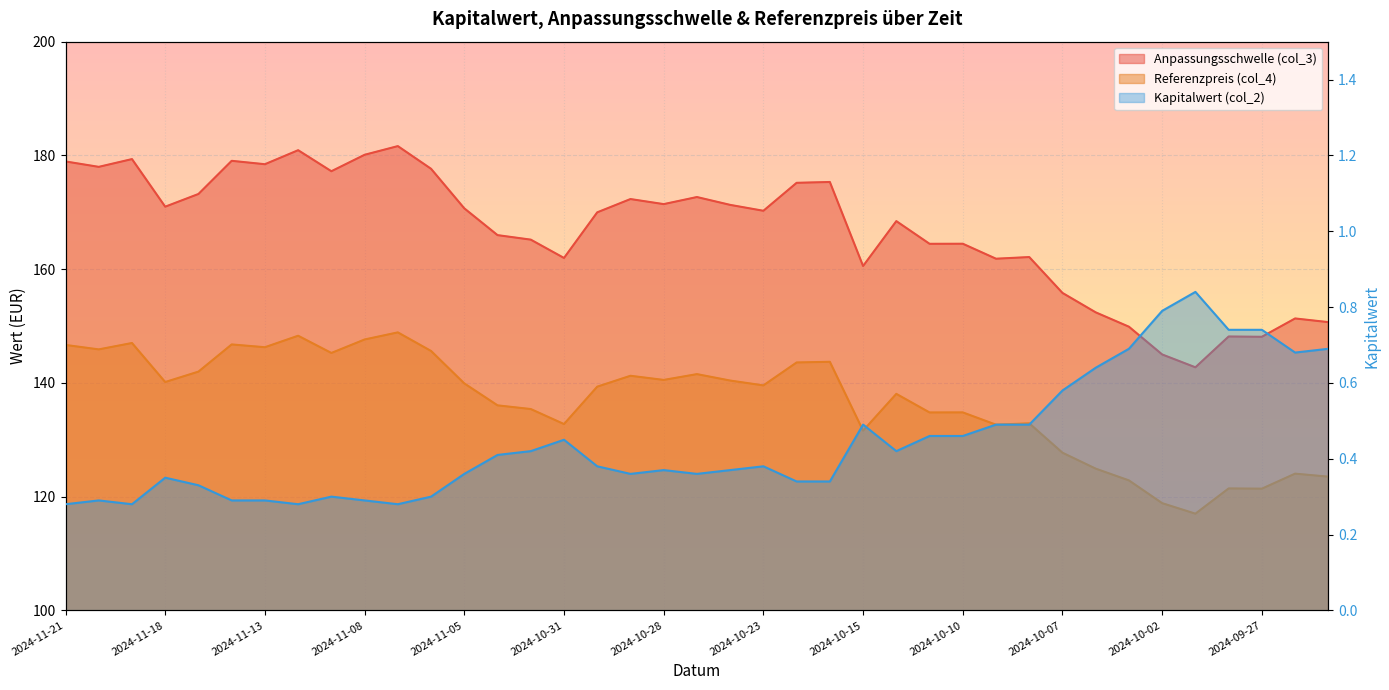

Is it true that Referenzpreis (col_4) equals 134.8 at 2024-10-11?

True